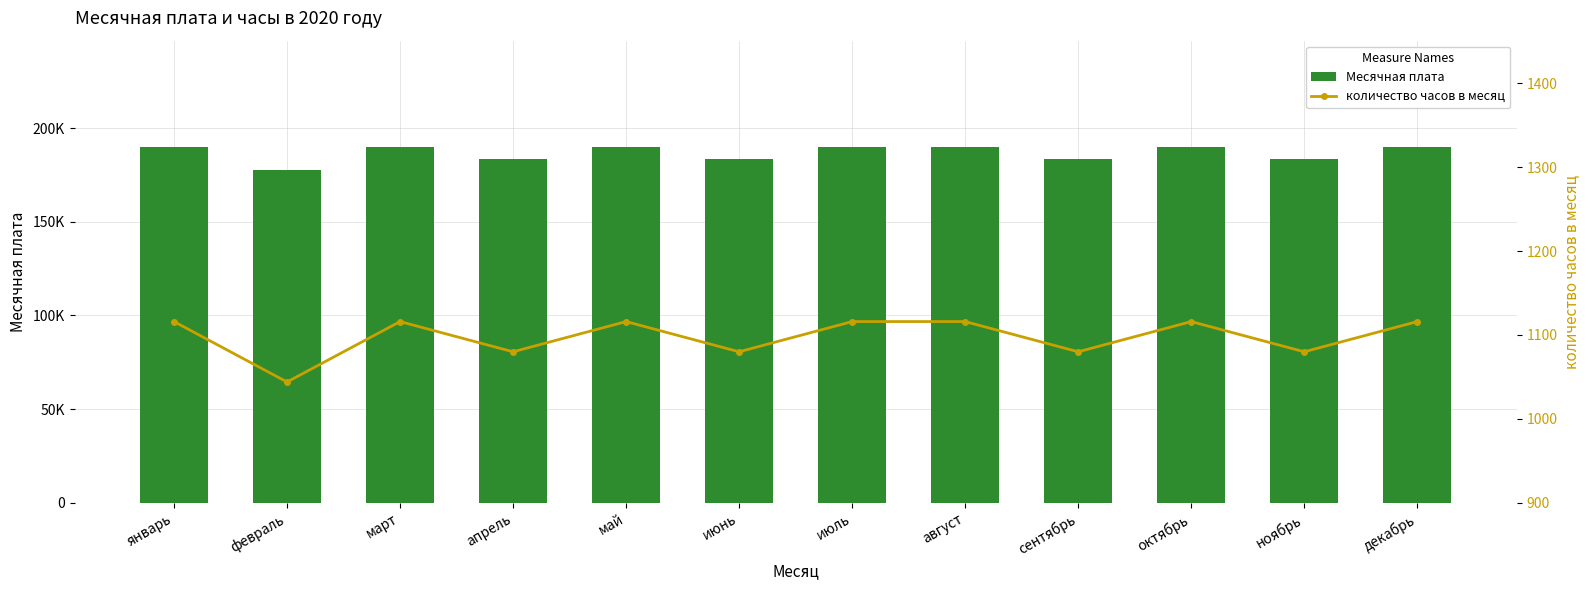

How many values in the количество часов в месяц series are below 1116?

5